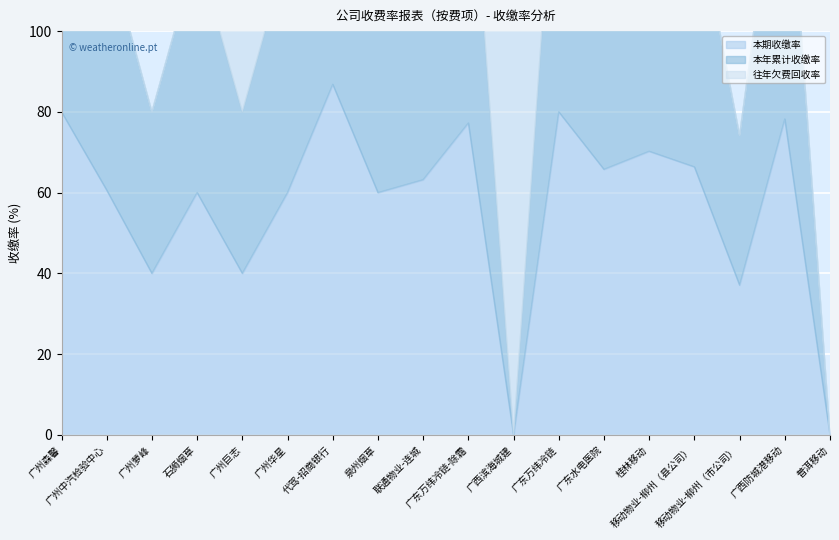

Where does the 本年累计收缴率 series first go above 63?

广州森馨